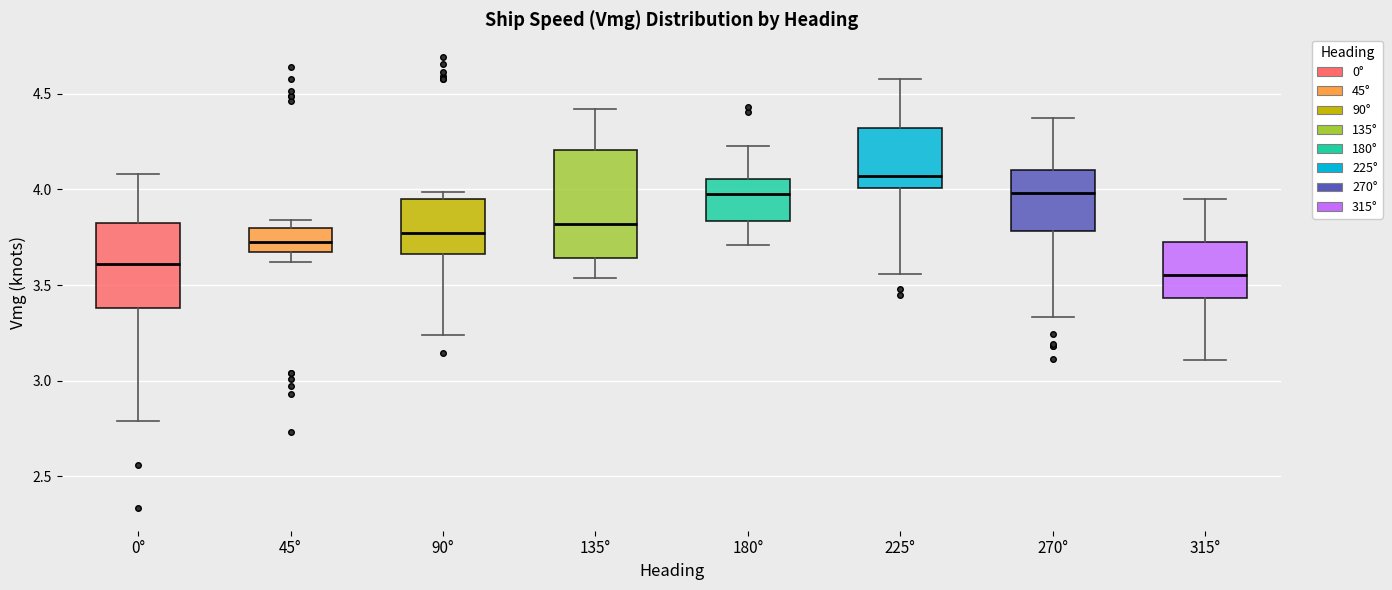

Reading left to right, transcribe this box plot: for each box, give where its median line is, the range the box spans, and where its two whiskers end, as read against the y-axis. The values are not printed on the chart, so give them approximately, as read against the axis.

0°: median 3.60, box 3.40 to 3.80, whiskers 2.80 to 4.10
45°: median 3.70, box 3.65 to 3.80, whiskers 3.60 to 3.85
90°: median 3.75, box 3.65 to 3.95, whiskers 3.25 to 4.00
135°: median 3.80, box 3.65 to 4.20, whiskers 3.55 to 4.40
180°: median 4.00, box 3.85 to 4.05, whiskers 3.70 to 4.20
225°: median 4.05, box 4.00 to 4.30, whiskers 3.55 to 4.60
270°: median 4.00, box 3.80 to 4.10, whiskers 3.35 to 4.35
315°: median 3.55, box 3.45 to 3.70, whiskers 3.10 to 3.95